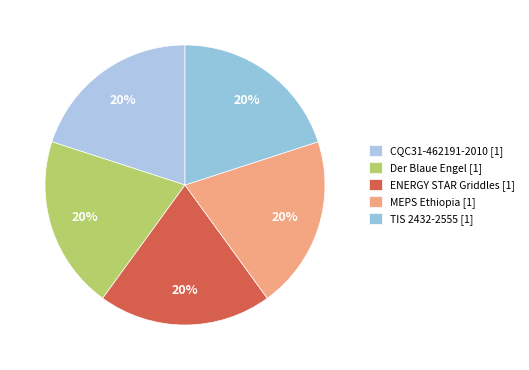

To the nearest percent, what percentage of the pie is TIS 2432-2555?

20%